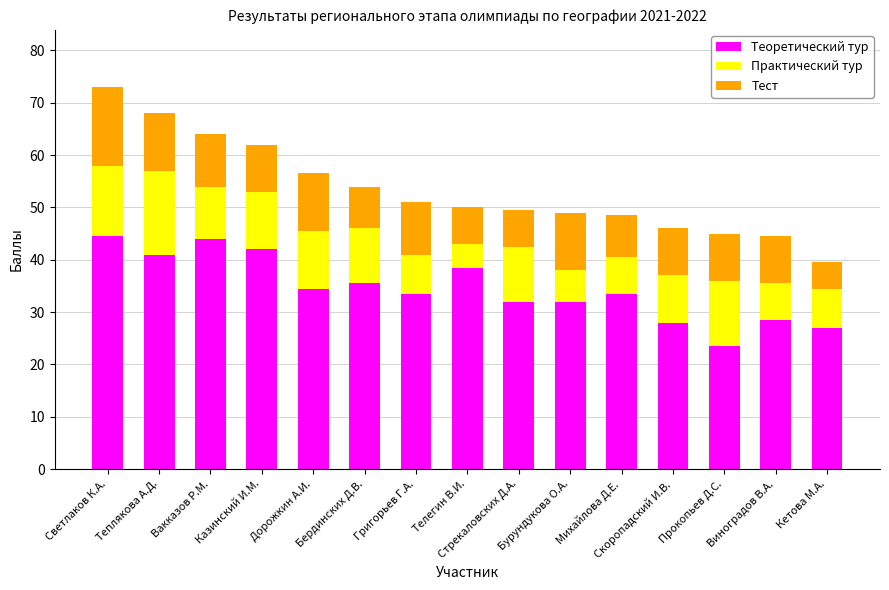

What is the highest value of the Теоретический тур series?

44.5